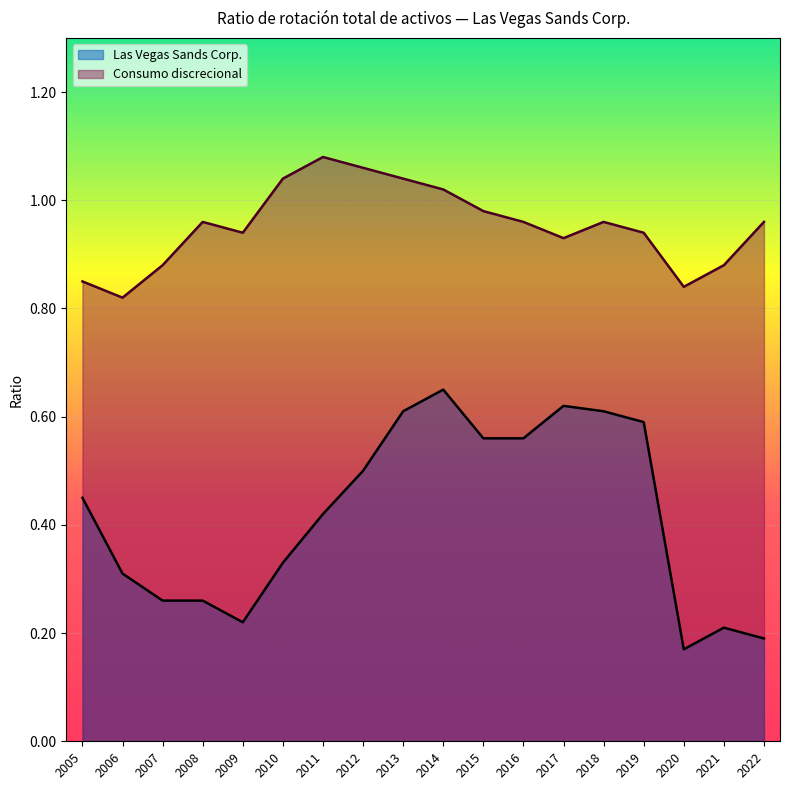

True or false: Las Vegas Sands Corp. and Consumo discrecional intersect in this chart.

False